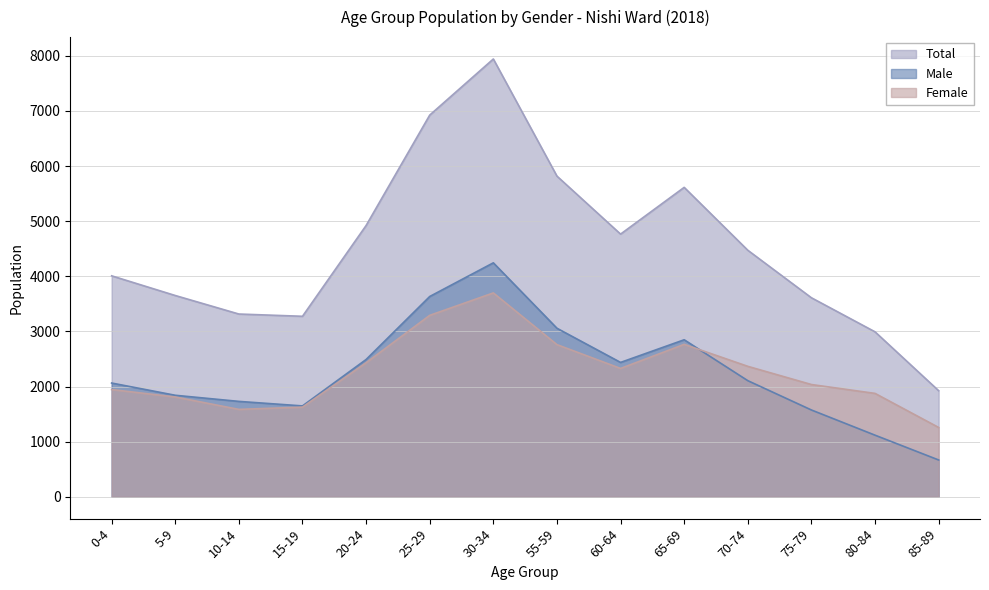

Is it true that Total equals 7942 at 30-34?

True